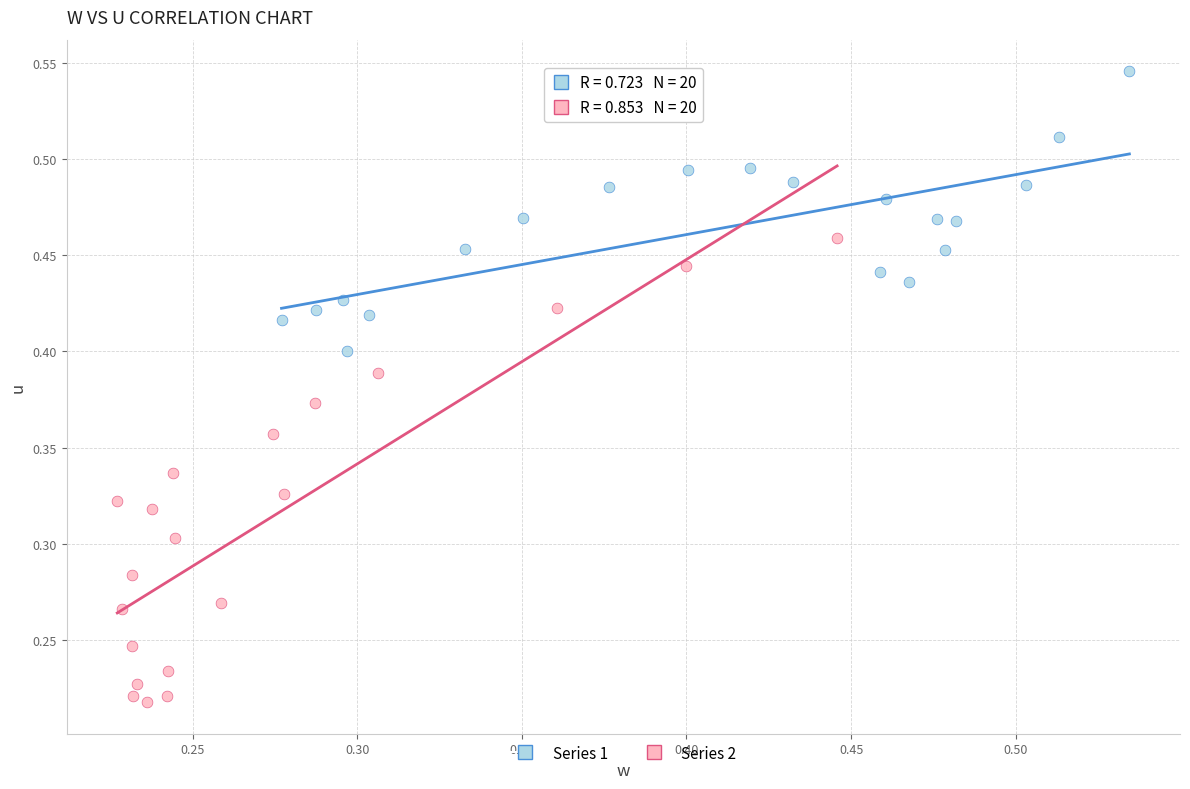

Which series reaches the maximum Y coordinate?

Series 1